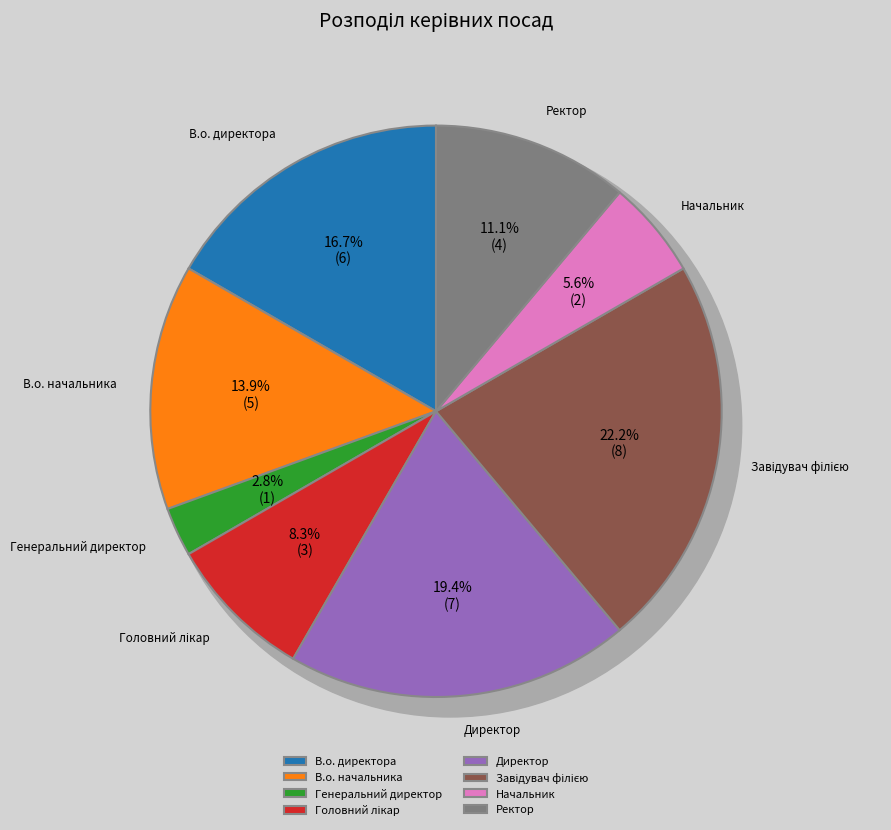

To the nearest percent, what percentage of the pie is В.о. начальника?

14%